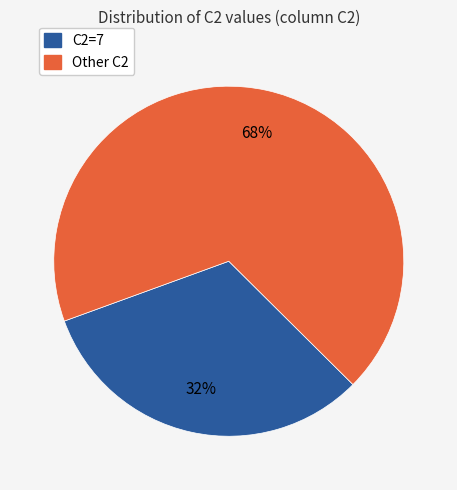

Is there a majority slice in this chart?

Yes